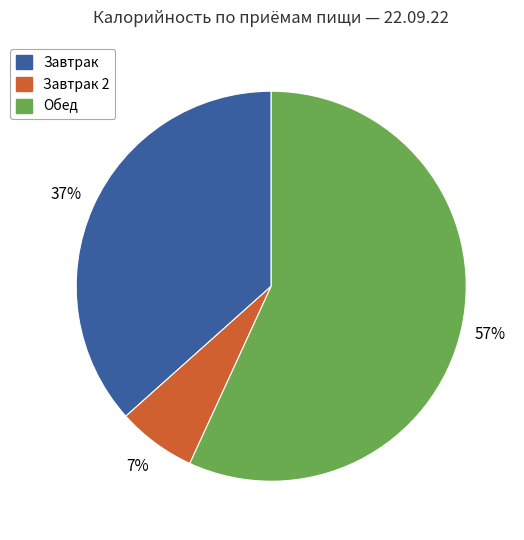

To the nearest percent, what is the average slice percentage?

33%